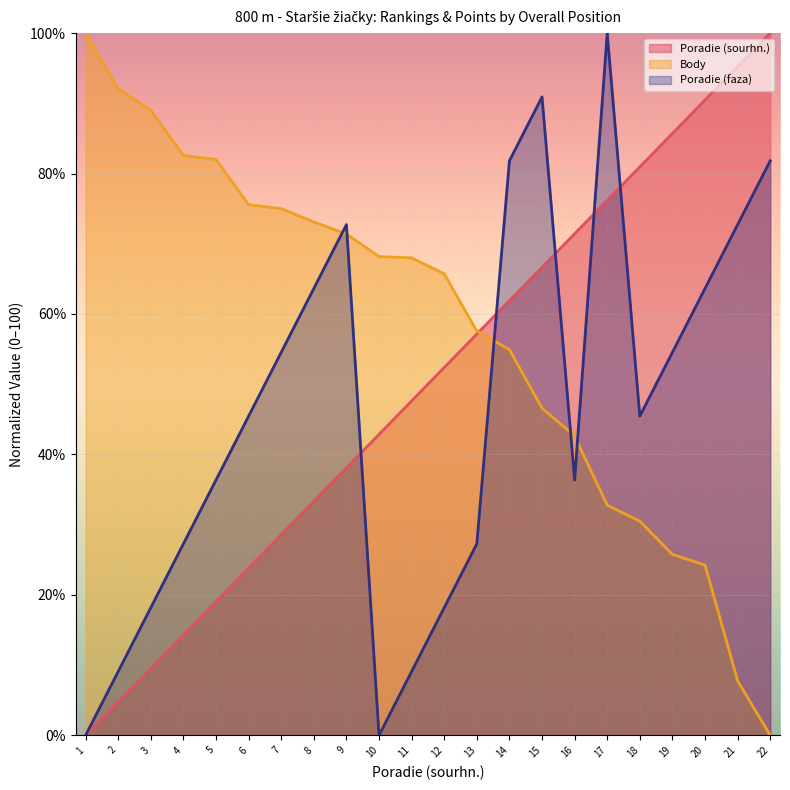

What is the sum of all Body values?

1265.3